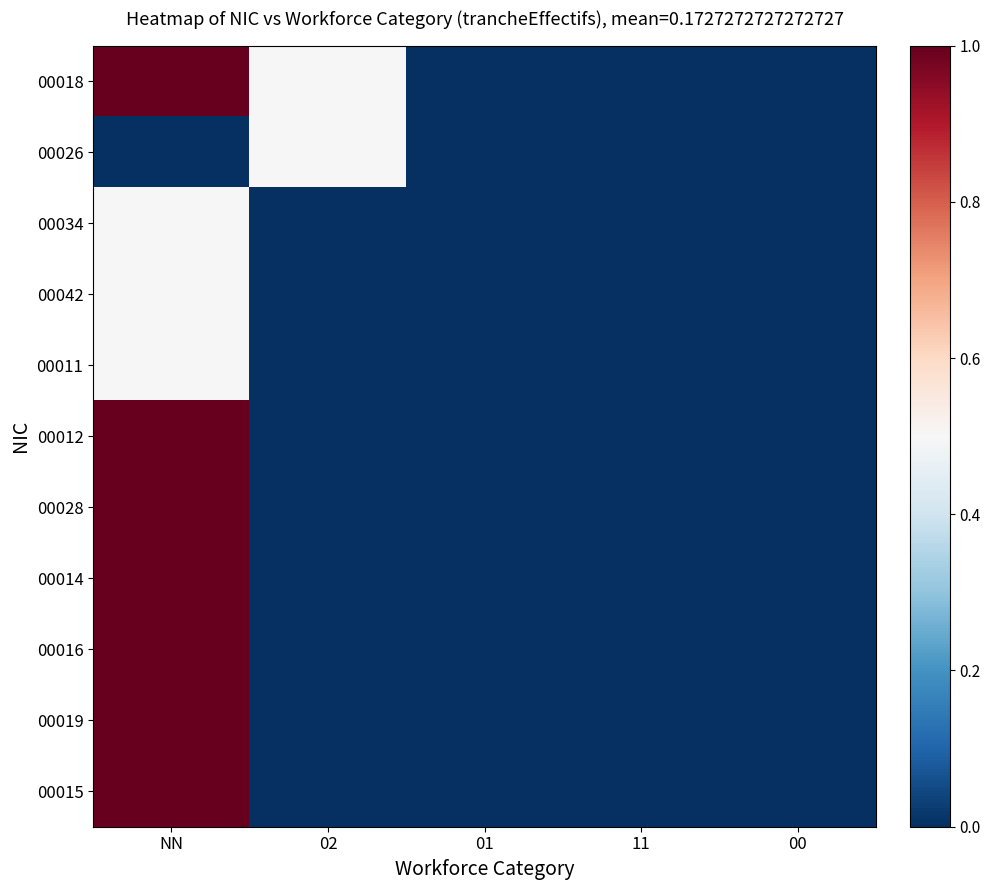

Rank the series by their maximum value, from lowest to highest.

00026, 00034, 00042, 00011, 00018, 00012, 00028, 00014, 00016, 00019, 00015